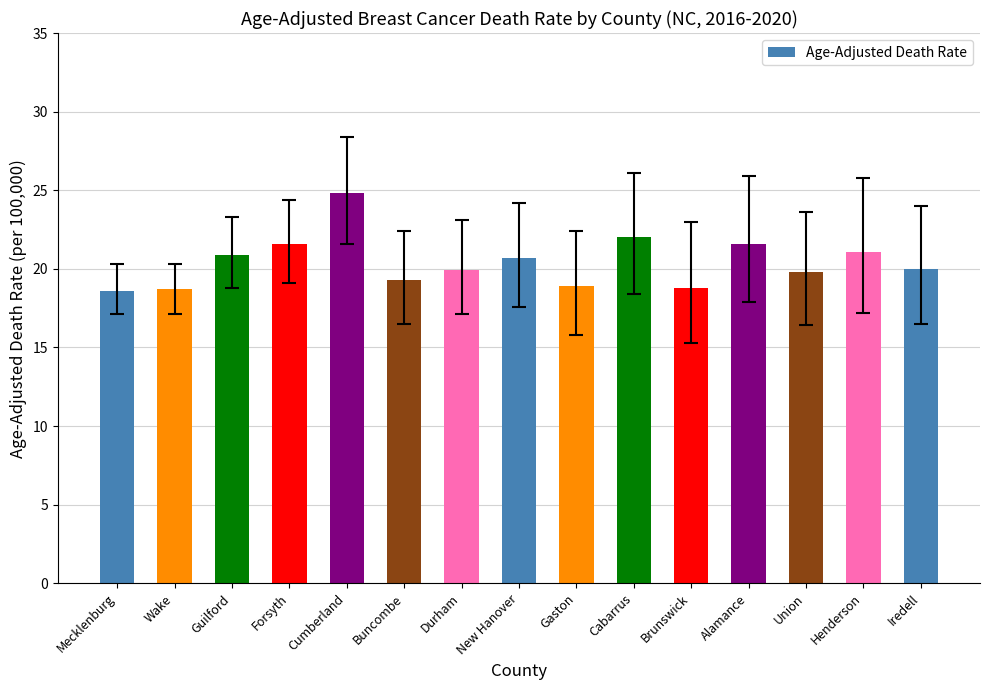

What is the smallest value displayed?

18.6